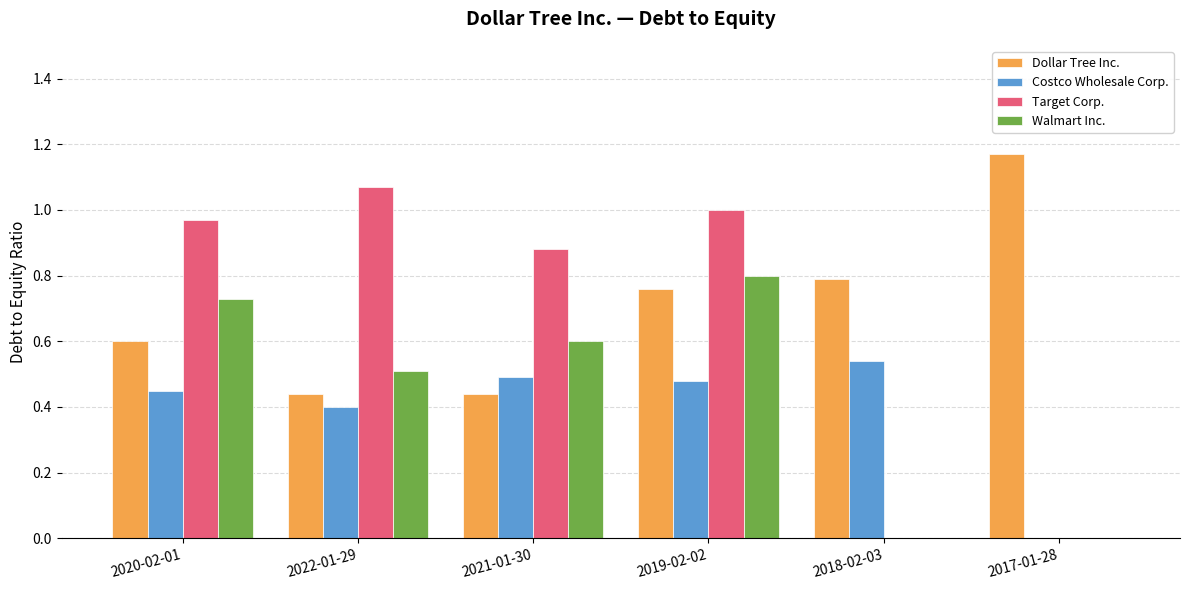

What is the sum of all Walmart Inc. values?

2.6